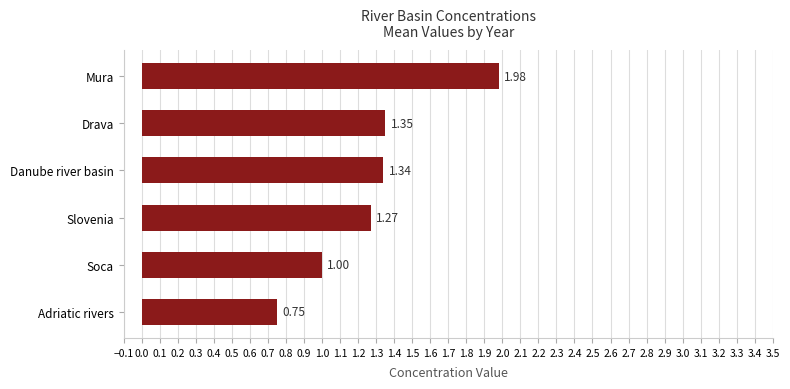

Does the chart contain any negative values?

No